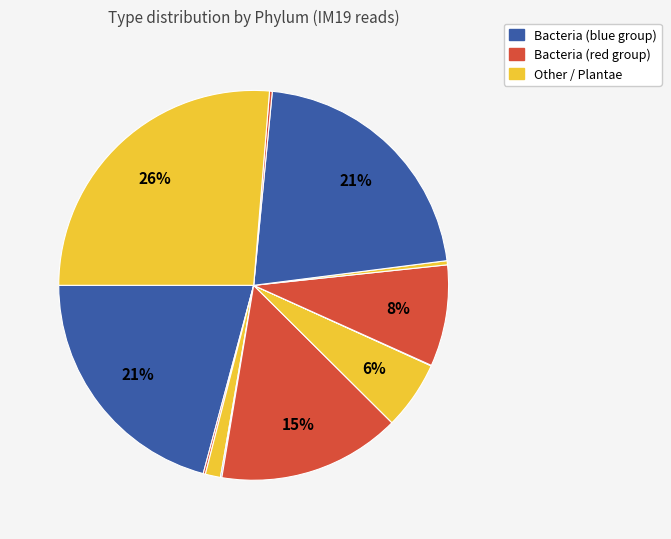

Does any single category account for the majority?

No